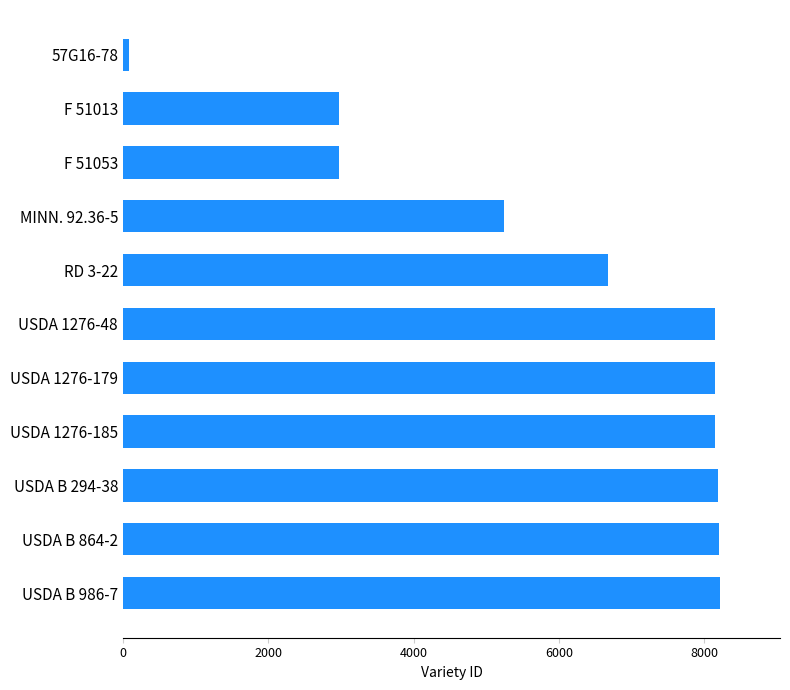

What is the difference between the maximum and minimum values?

8137